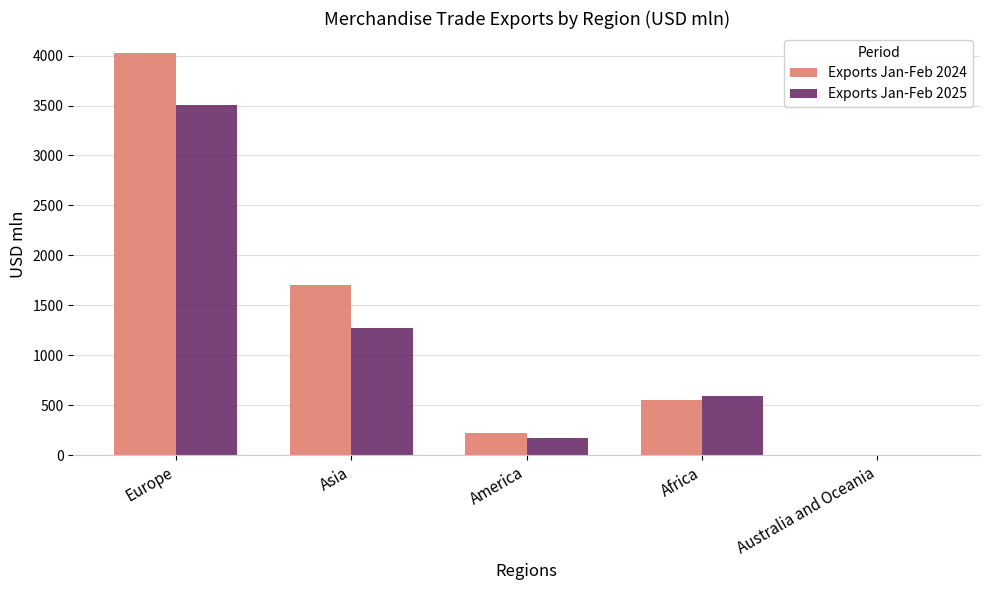

Which label corresponds to the largest value in the chart?

Europe